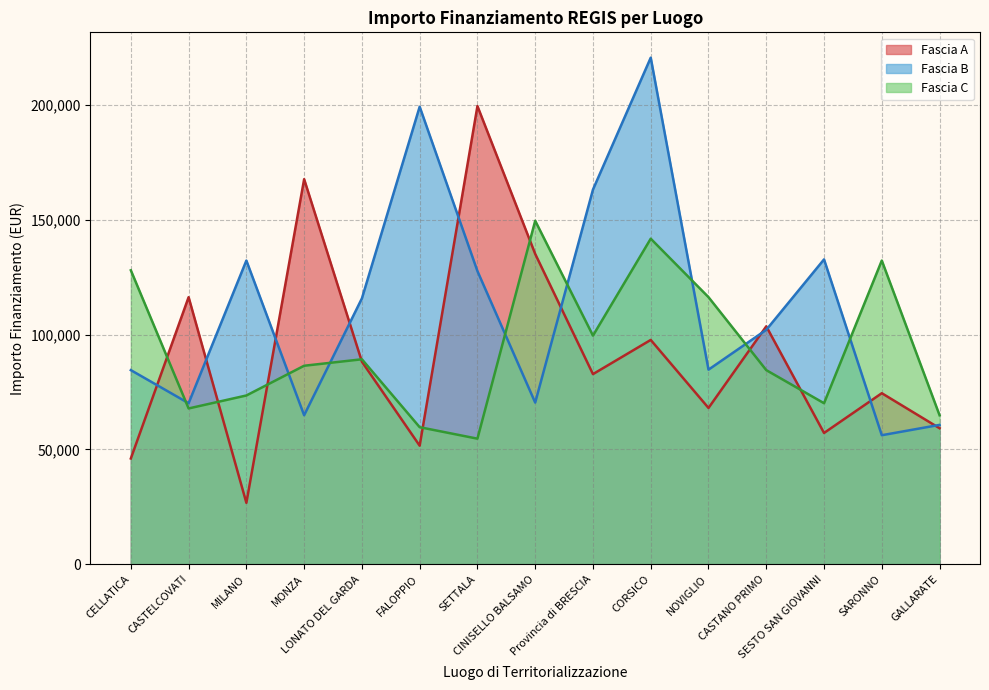

What is the difference between the Fascia B values at GALLARATE and LONATO DEL GARDA?

55102.0